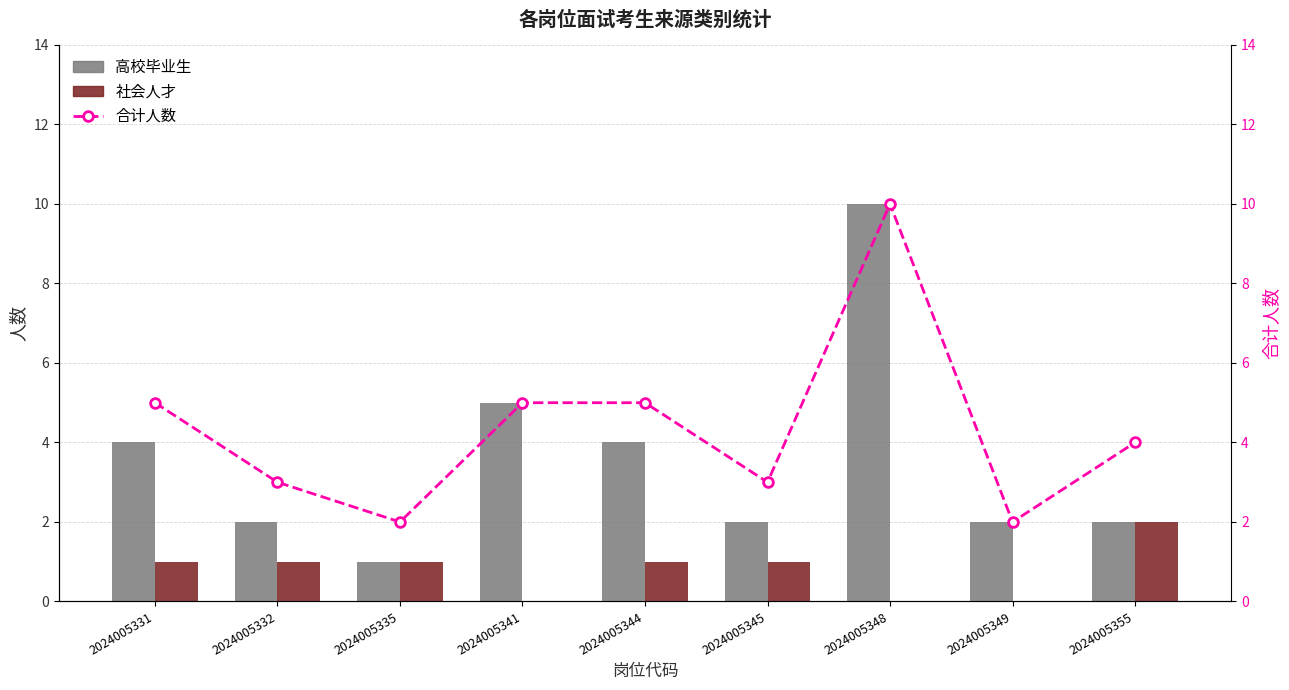

List the labels in order of 高校毕业生 value, smallest first.

2024005335, 2024005332, 2024005345, 2024005349, 2024005355, 2024005331, 2024005344, 2024005341, 2024005348